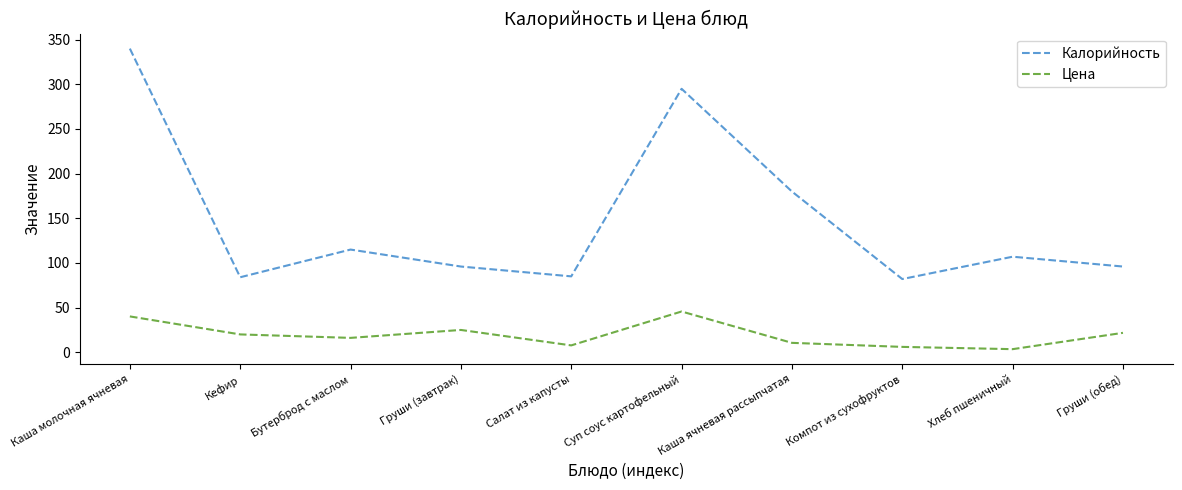

Is the value of Калорийность at Салат из капусты greater than the value of Цена at Компот из сухофруктов?

Yes